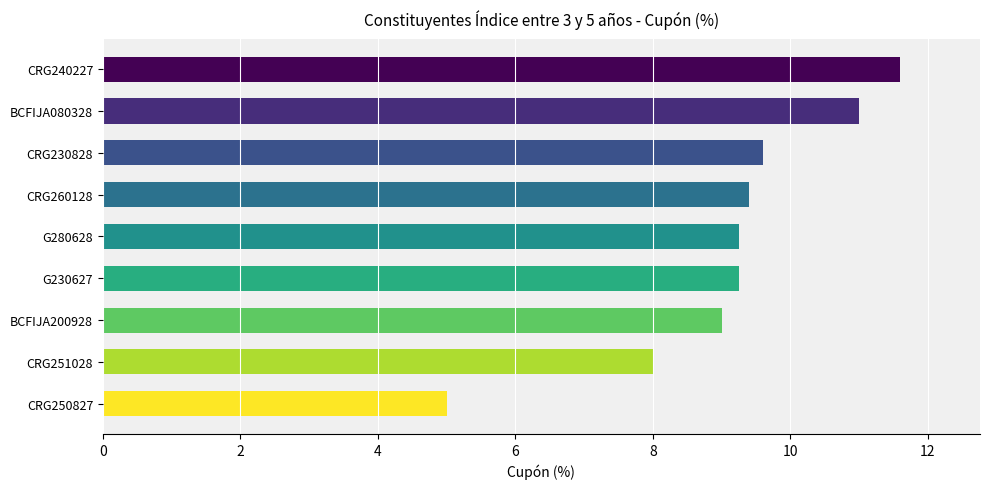

What is the difference between the maximum and minimum values?

6.6